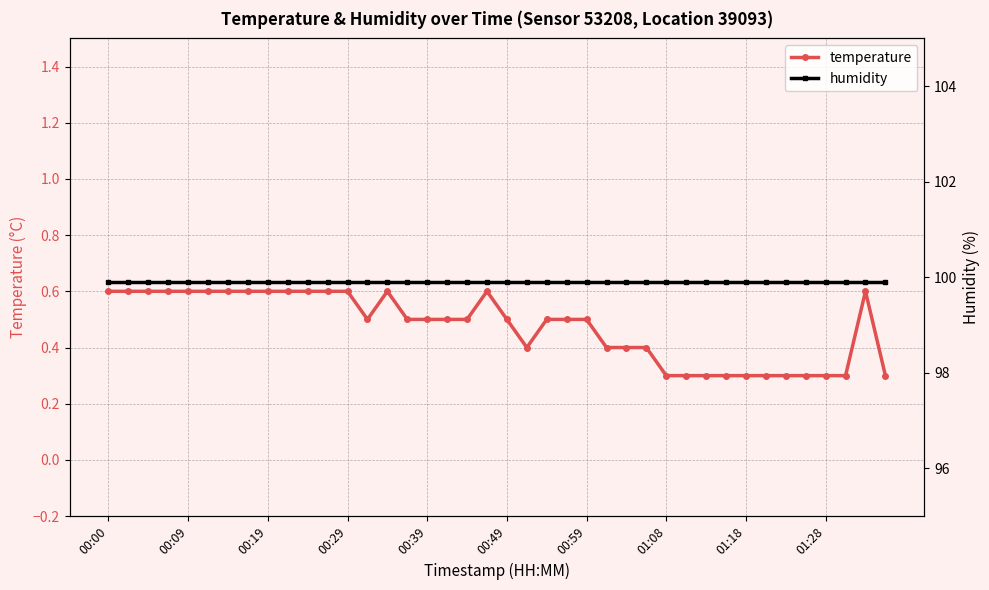

True or false: temperature has a value of 0.3 at 01:28.

True